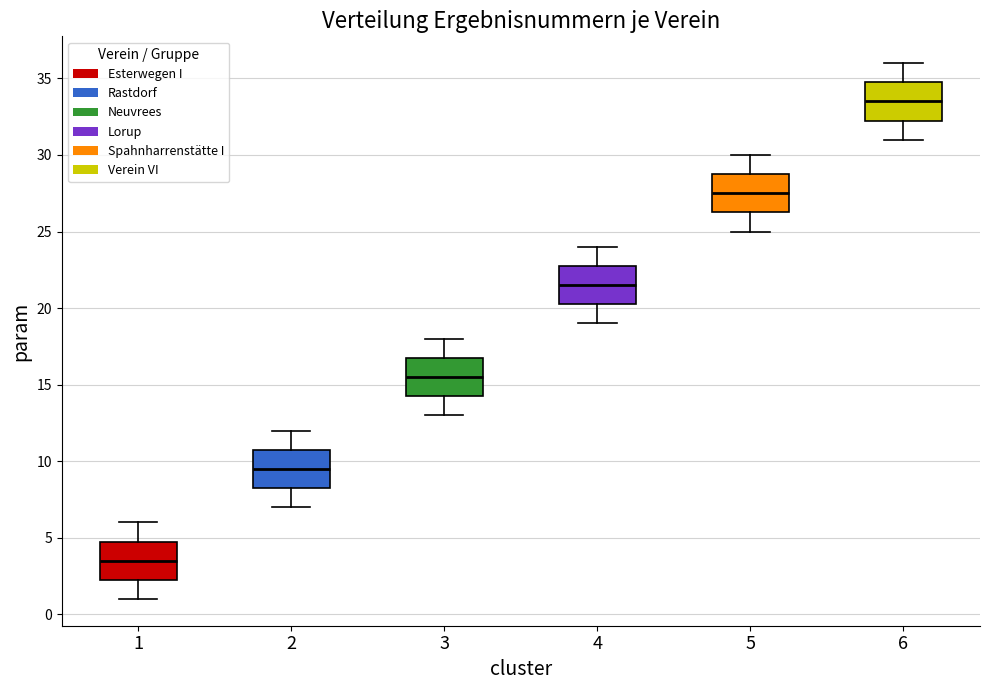

Reading left to right, transcribe this box plot: for each box, give where its median line is, the range the box spans, and where its two whiskers end, as read against the y-axis. The values are not printed on the chart, so give them approximately, as read against the axis.

1: median 3.5, box 2.5 to 5.0, whiskers 1.0 to 6.0
2: median 9.5, box 8.5 to 11.0, whiskers 7.0 to 12.0
3: median 15.5, box 14.5 to 17.0, whiskers 13.0 to 18.0
4: median 21.5, box 20.5 to 23.0, whiskers 19.0 to 24.0
5: median 27.5, box 26.5 to 29.0, whiskers 25.0 to 30.0
6: median 33.5, box 32.5 to 35.0, whiskers 31.0 to 36.0